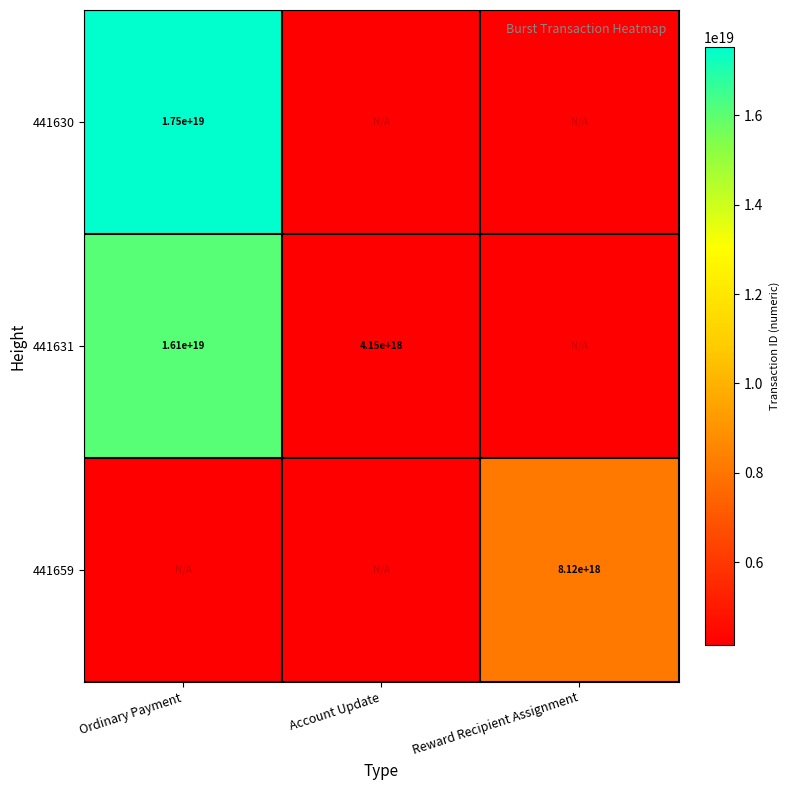

The value of 441631 at Account Update is 1034355382128746752. True or false?

False